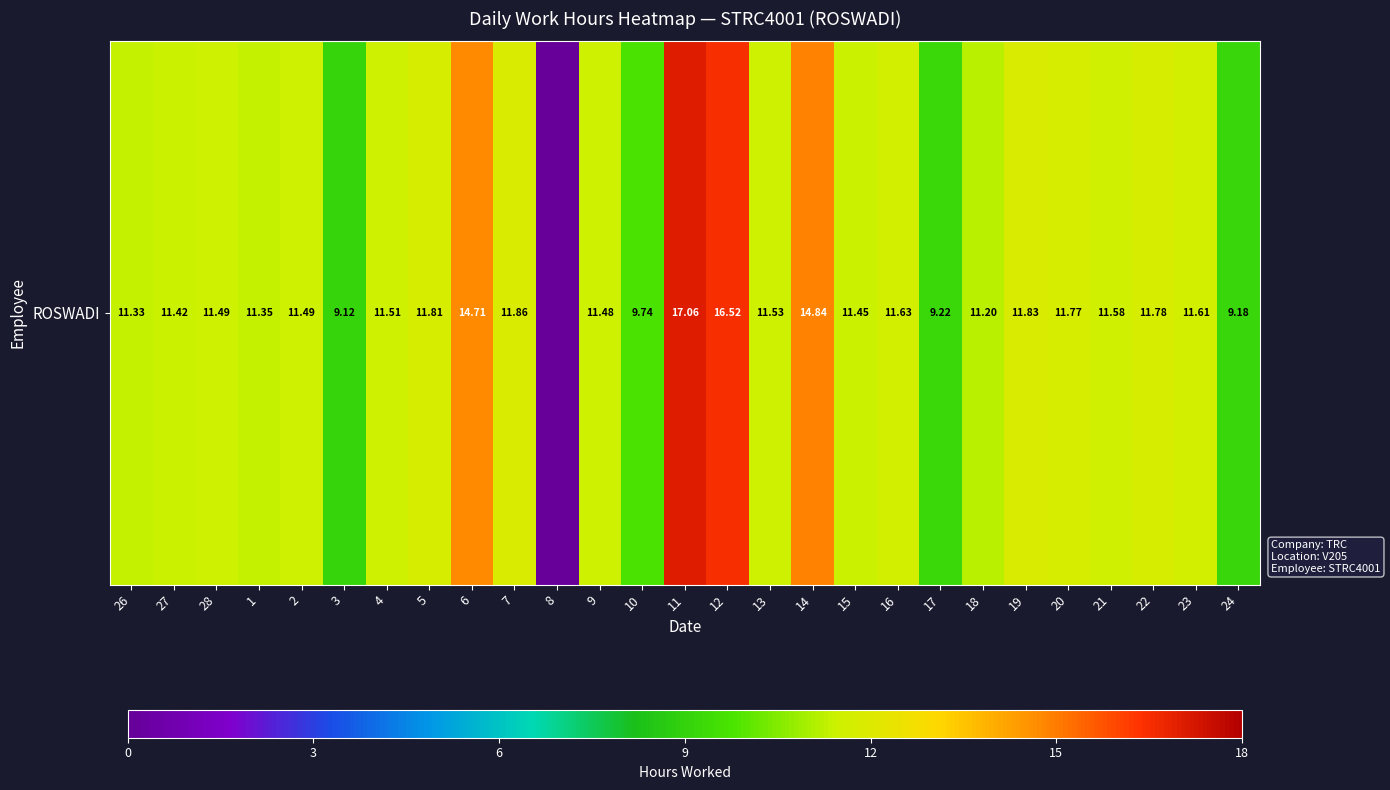

How many categories are shown in the chart?

27